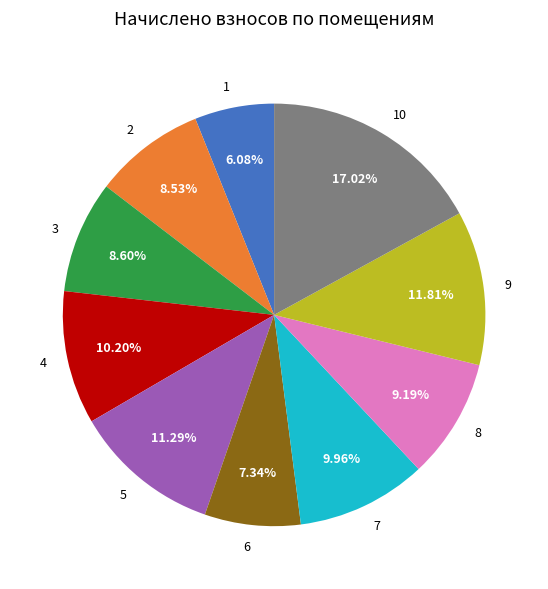

Which slice is the smallest?

1